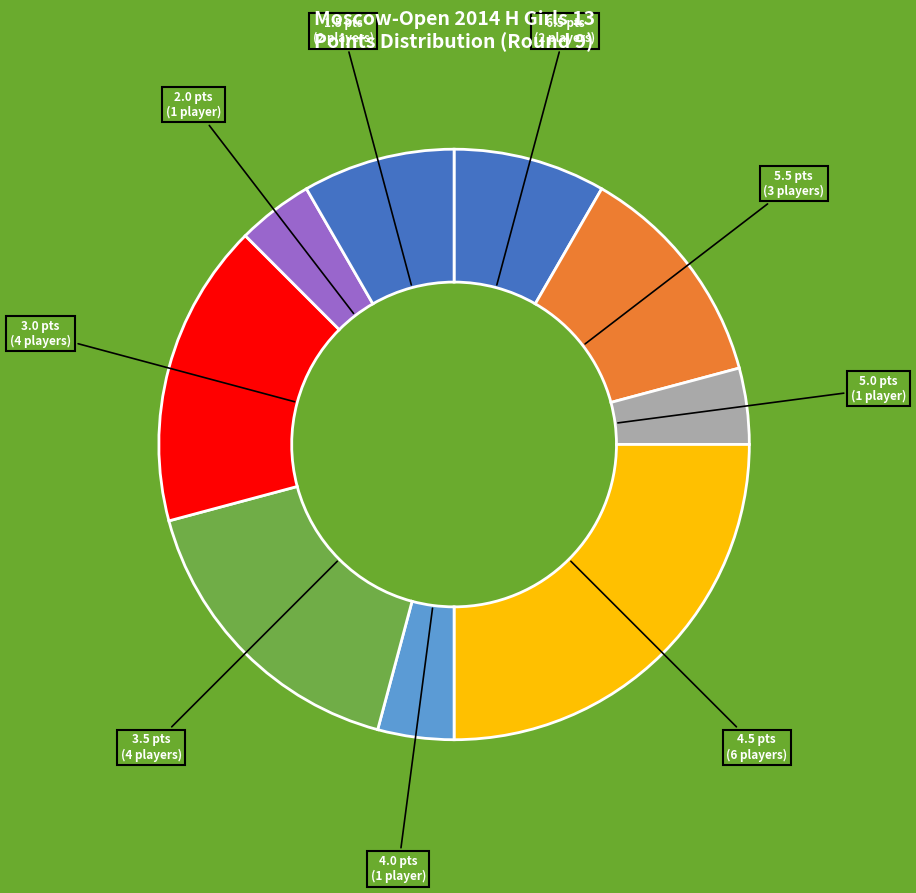

How many segments does this pie chart have?

9